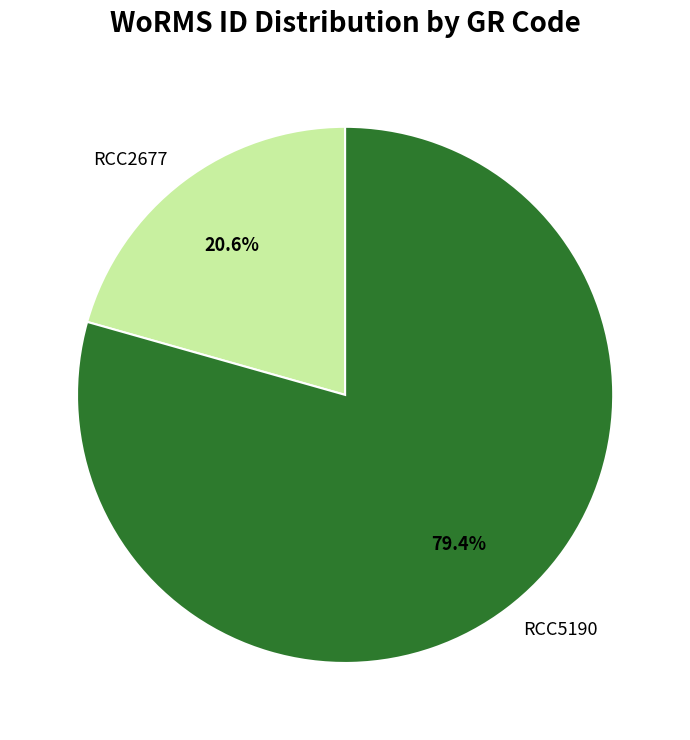

To the nearest percent, what percentage of the pie is RCC5190?

79%